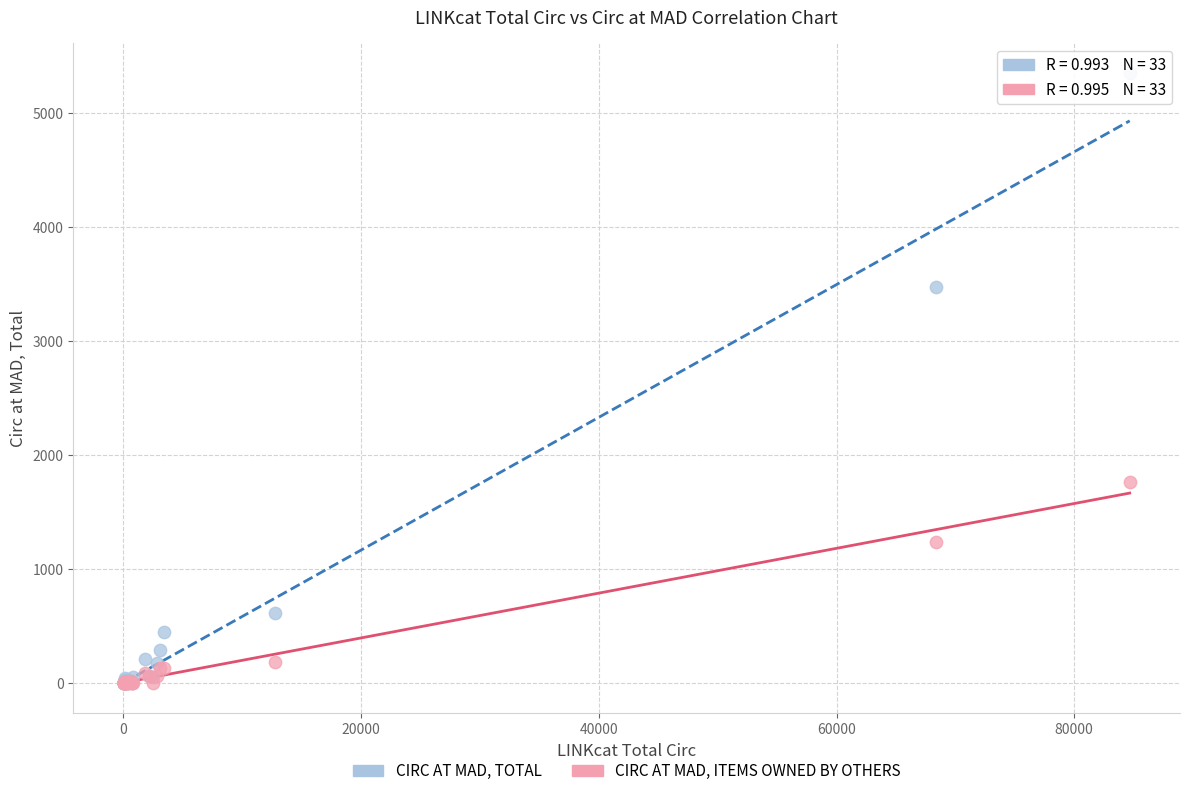

Across all series, what Y value is closest to 2673?

3474